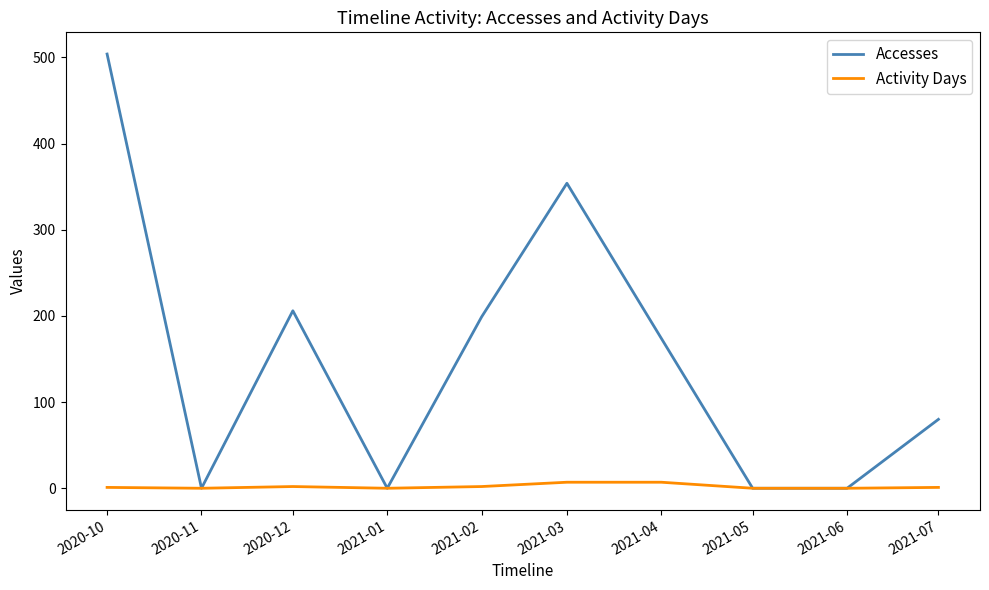

Does the chart have visible grid lines?

No